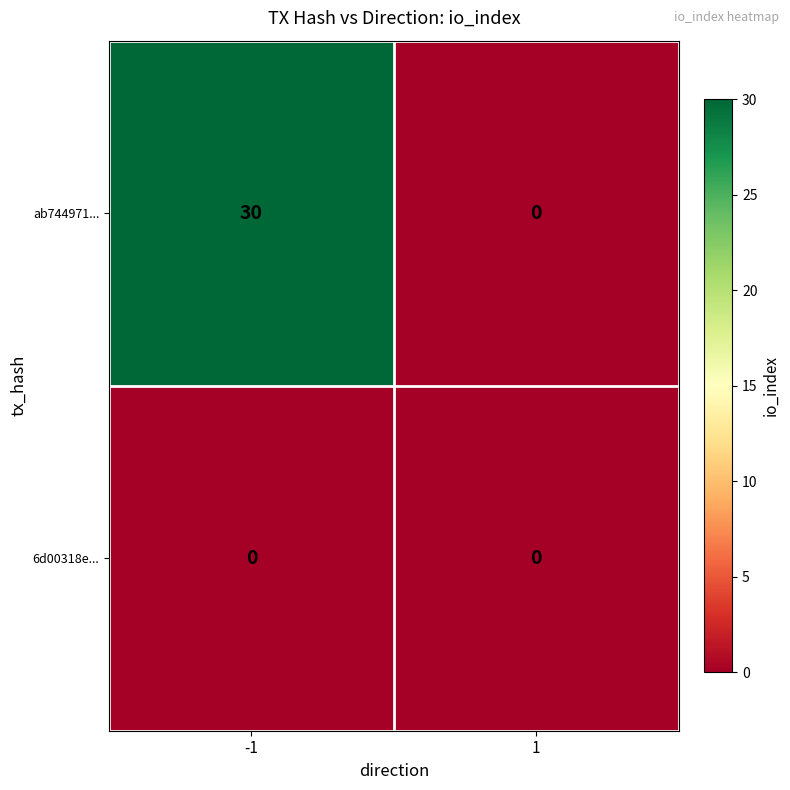

Rank the series by their average value, from highest to lowest.

ab744971..., 6d00318e...